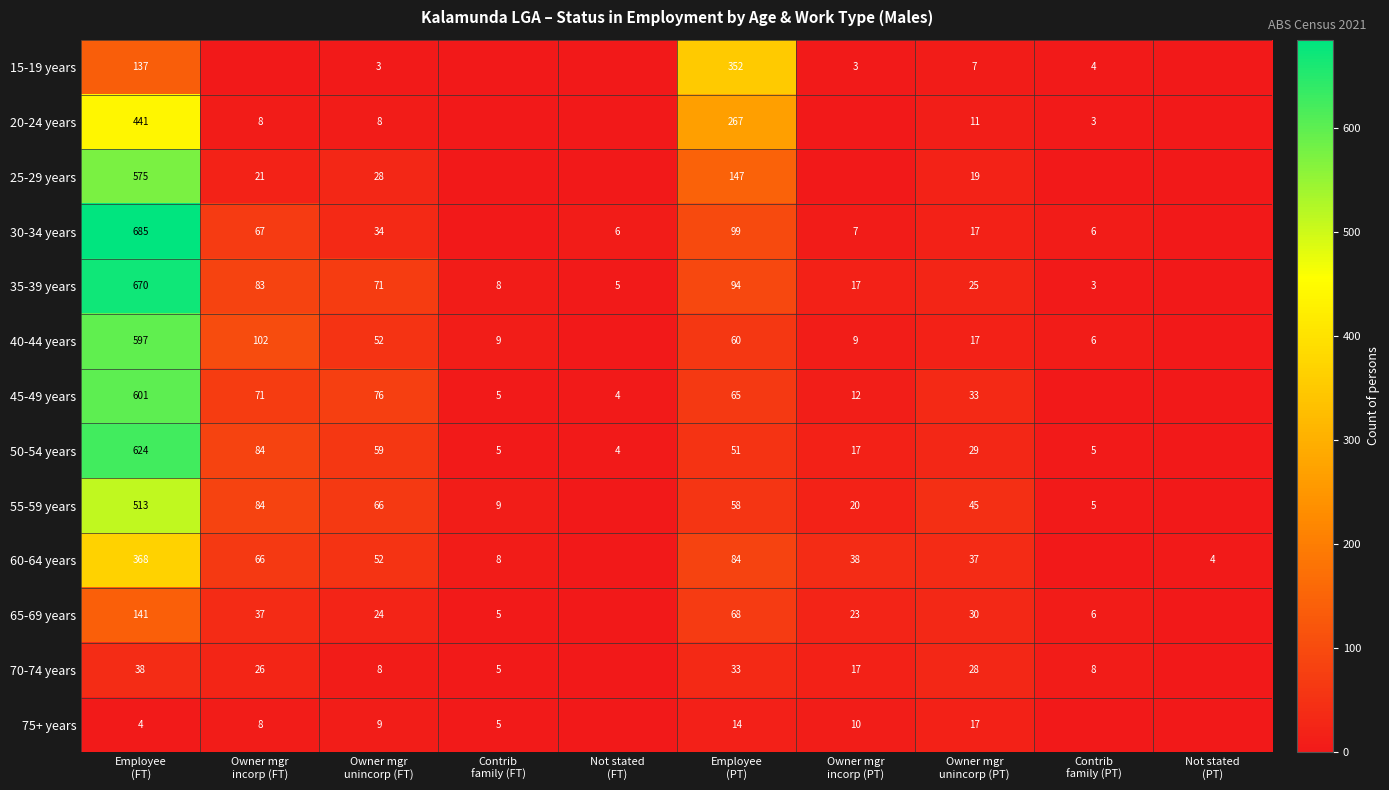

What is the difference between the maximum and minimum values in the 65-69 years series?

141